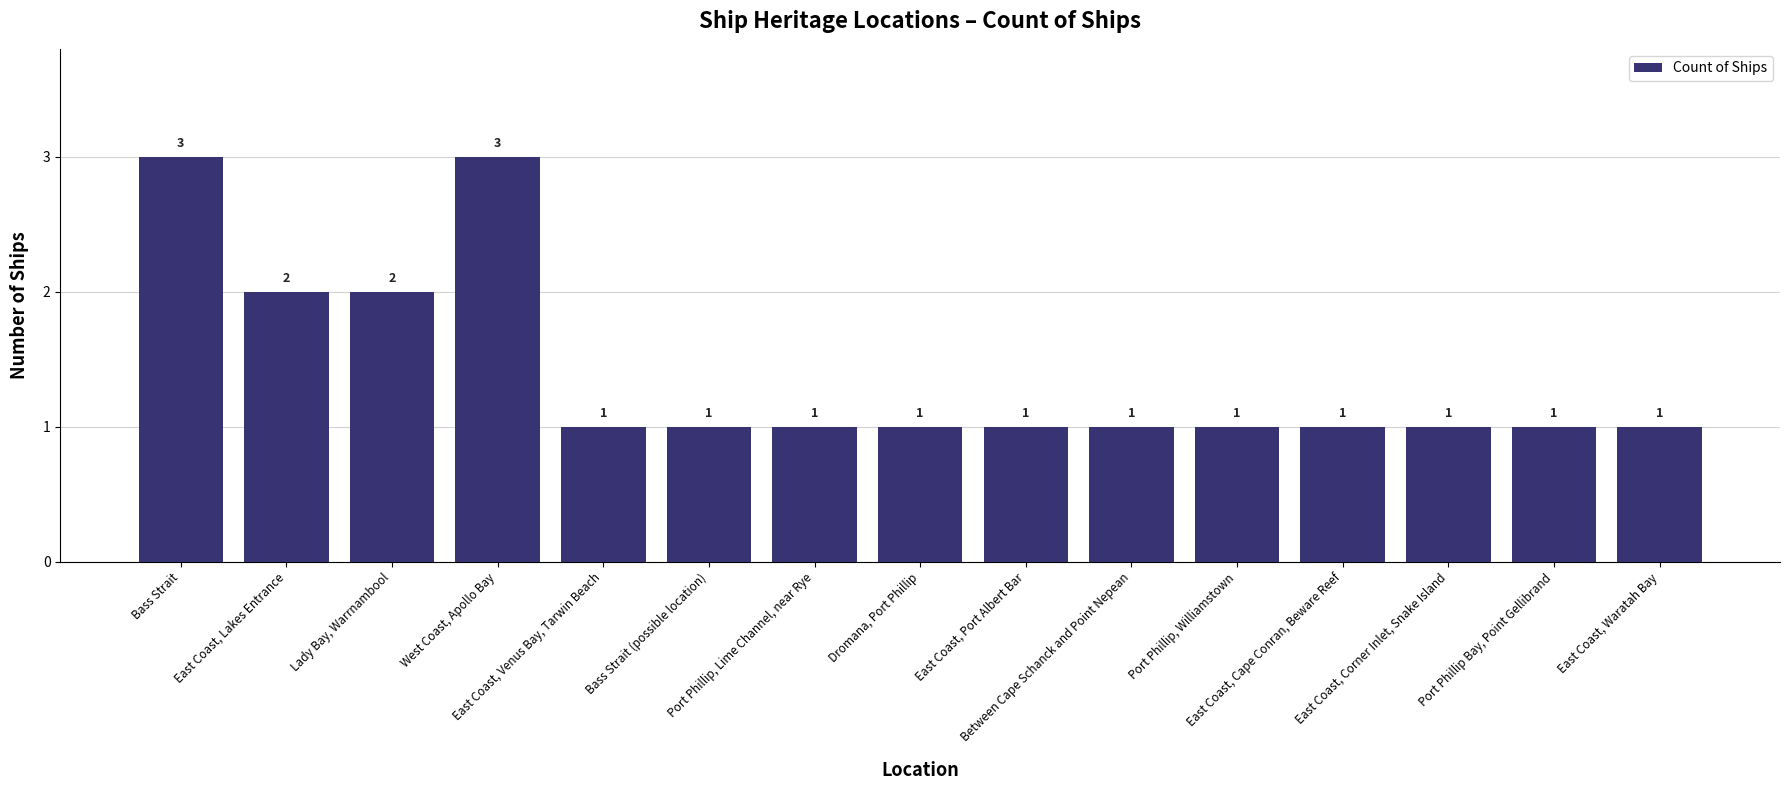

What is the average value?

1